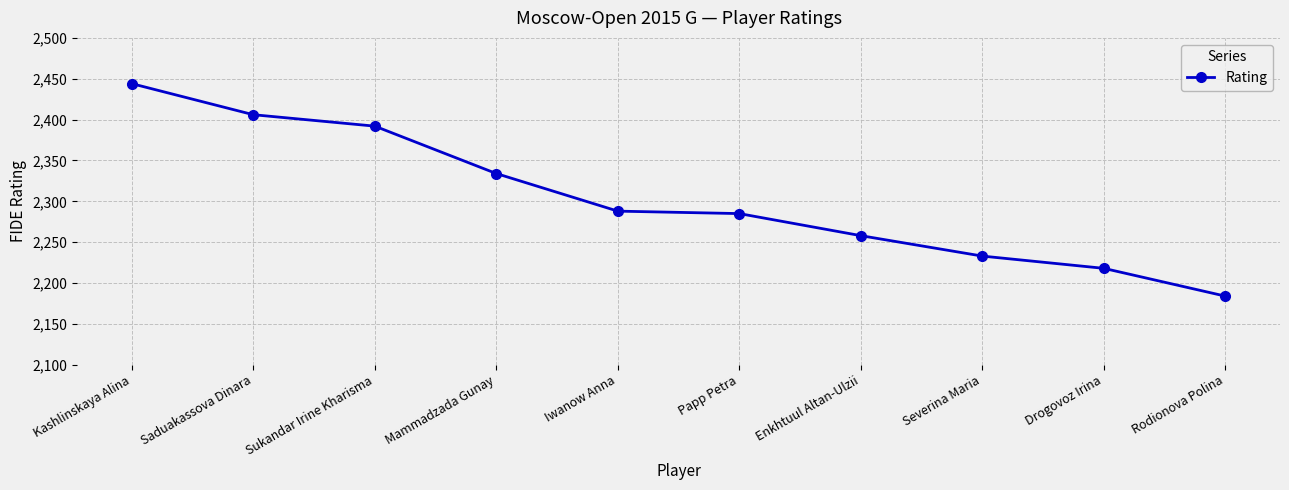

What is the change in value from Saduakassova Dinara to Sukandar Irine Kharisma?

-14